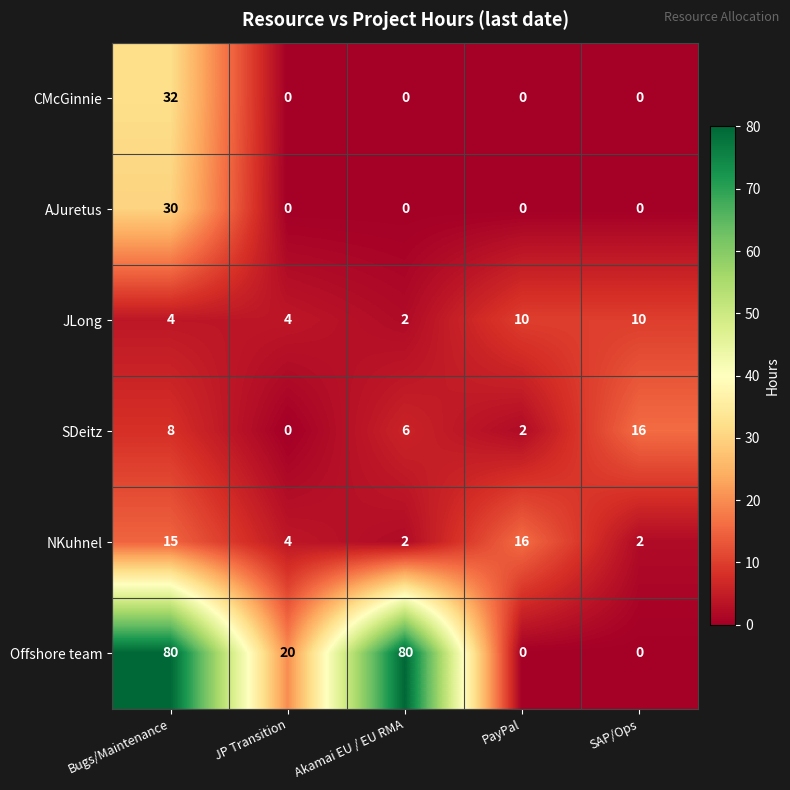

Which series has the widest spread of values?

Offshore team